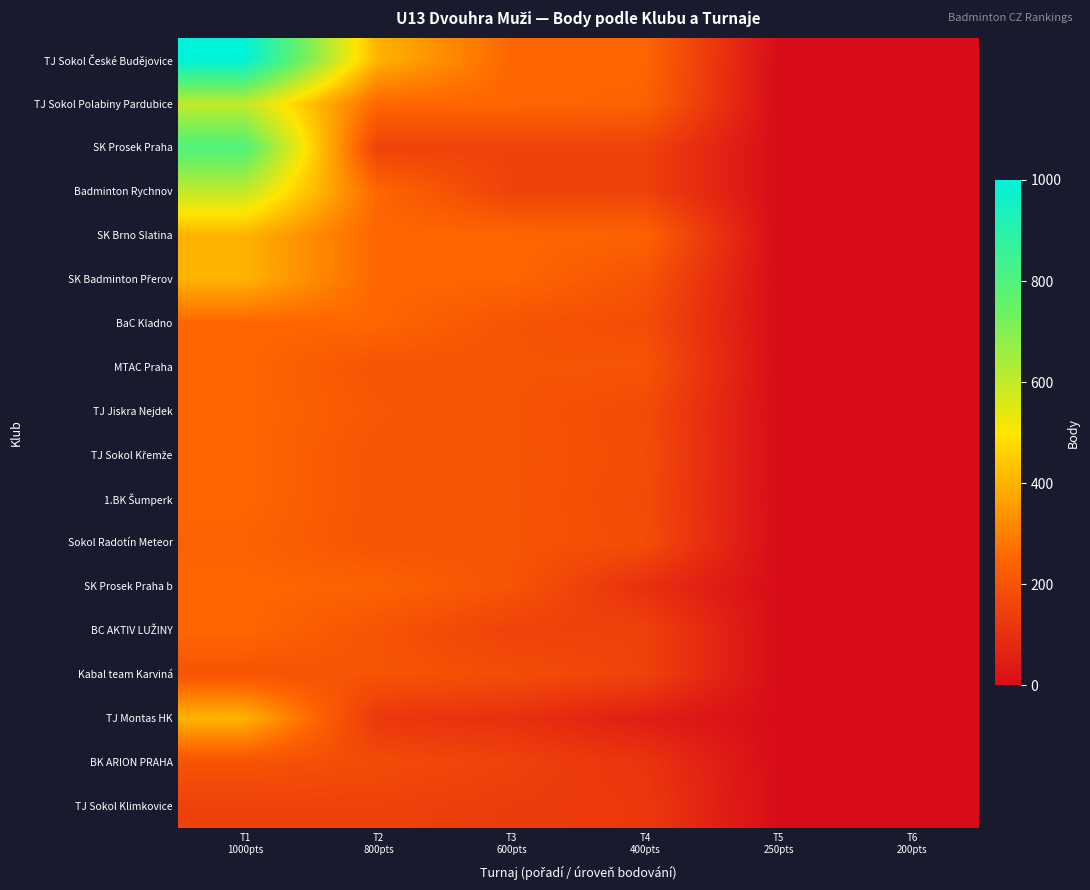

Count the number of categories in the chart.

6